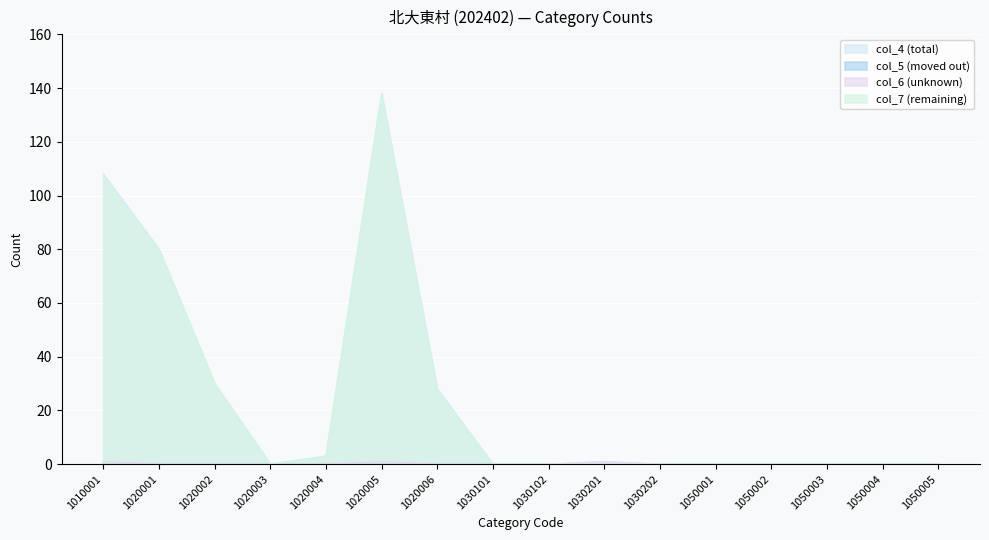

True or false: col_6 (unknown) has more than 2 points higher than both neighbors.

False